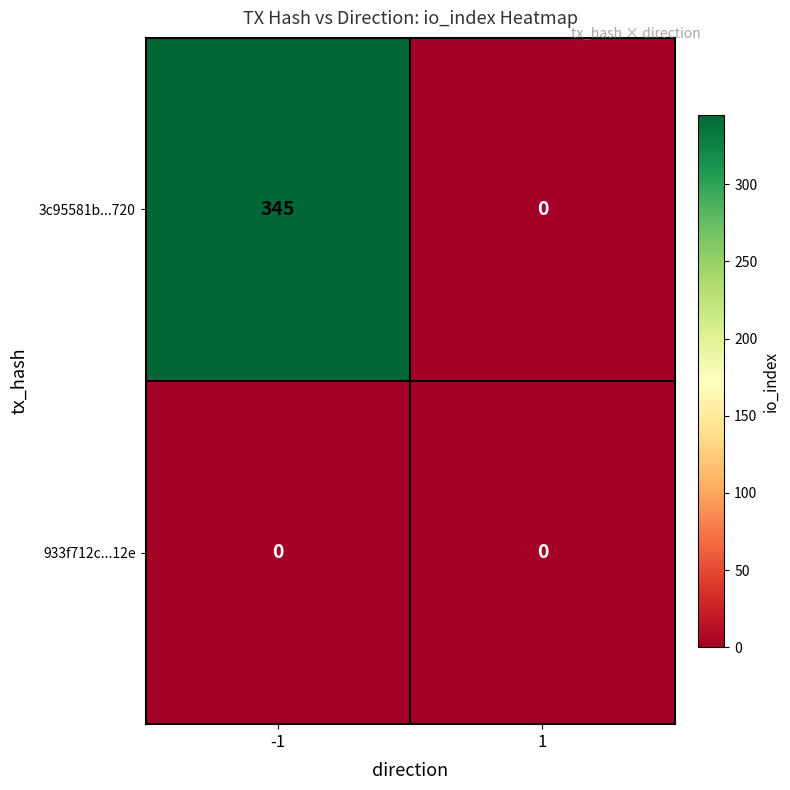

What is the total value across all series at -1?

345